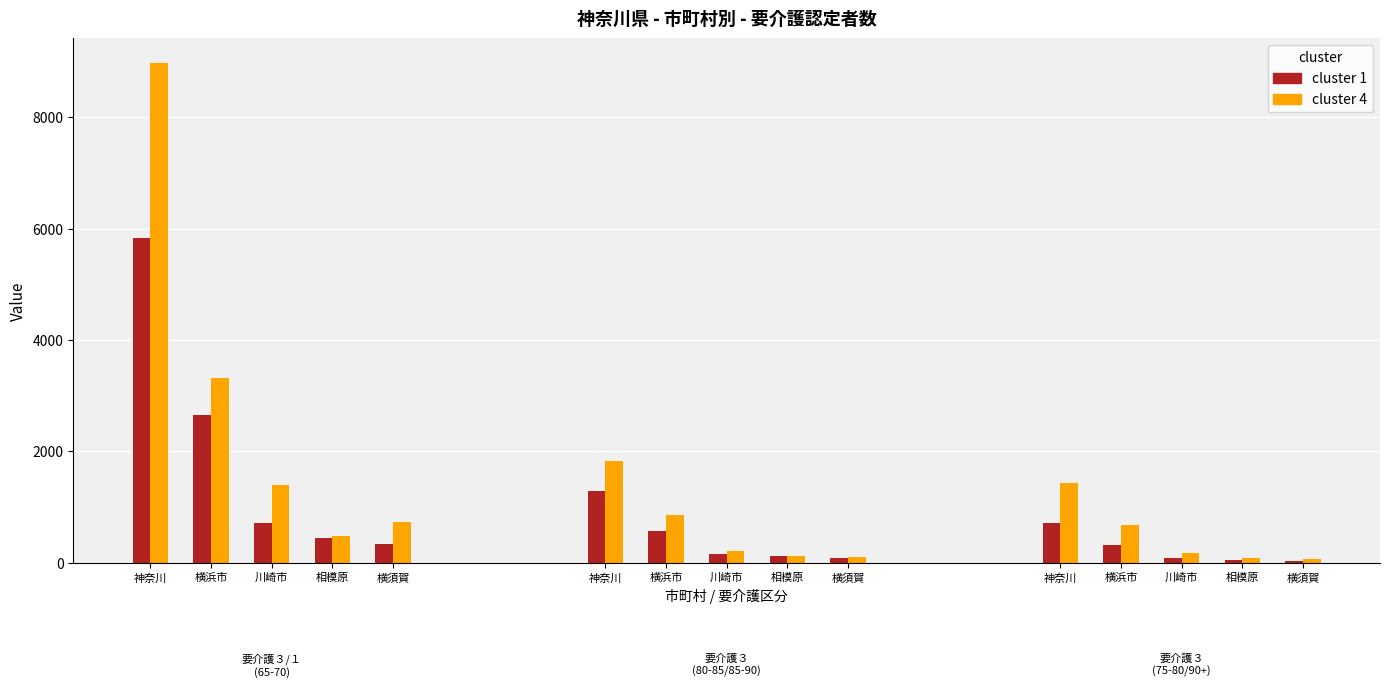

Which has a higher value, 横須賀 or 川崎市?

川崎市